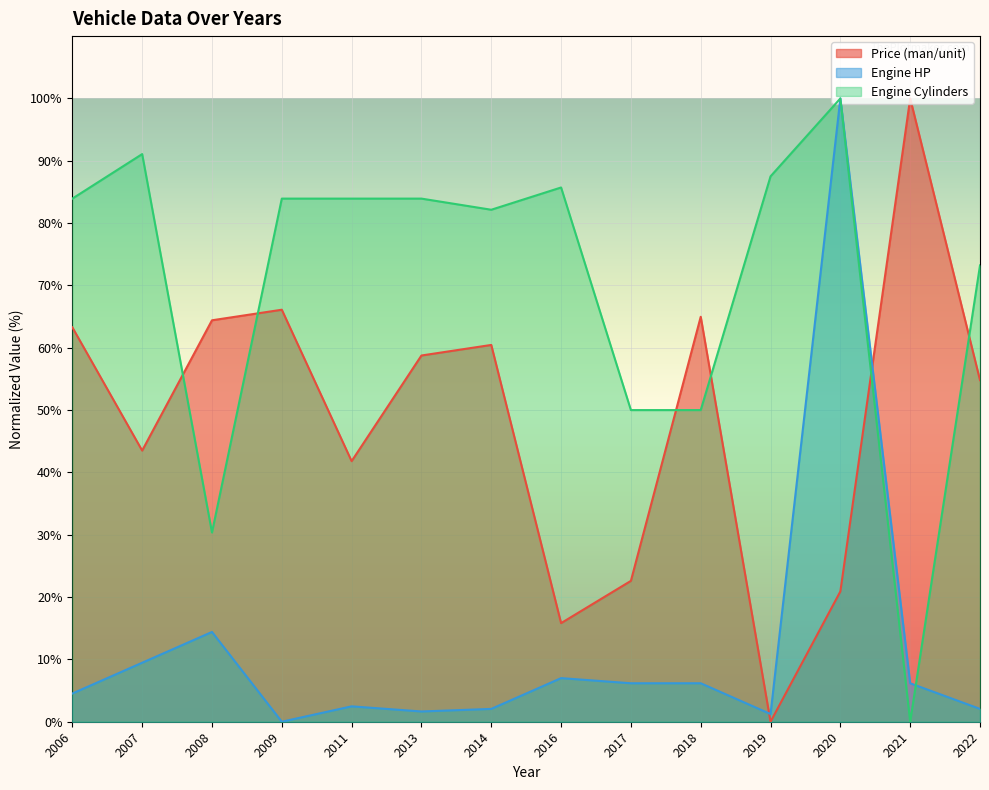

What is the total value across all series at 2016?

108.5